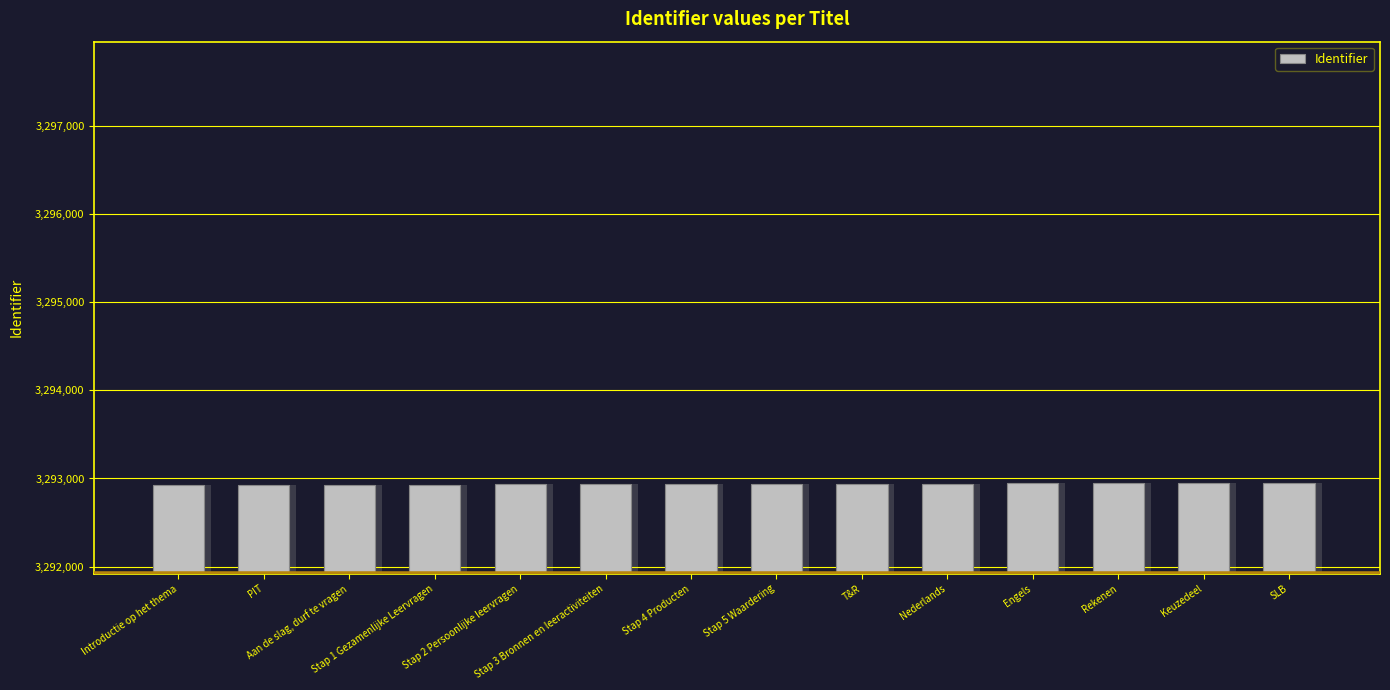

True or false: the data shows 3292939 at Stap 5 Waardering.

True